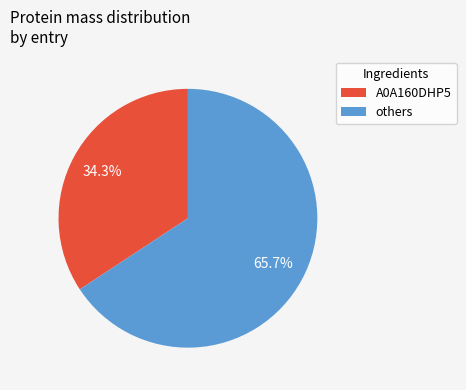

Does any single category account for the majority?

Yes